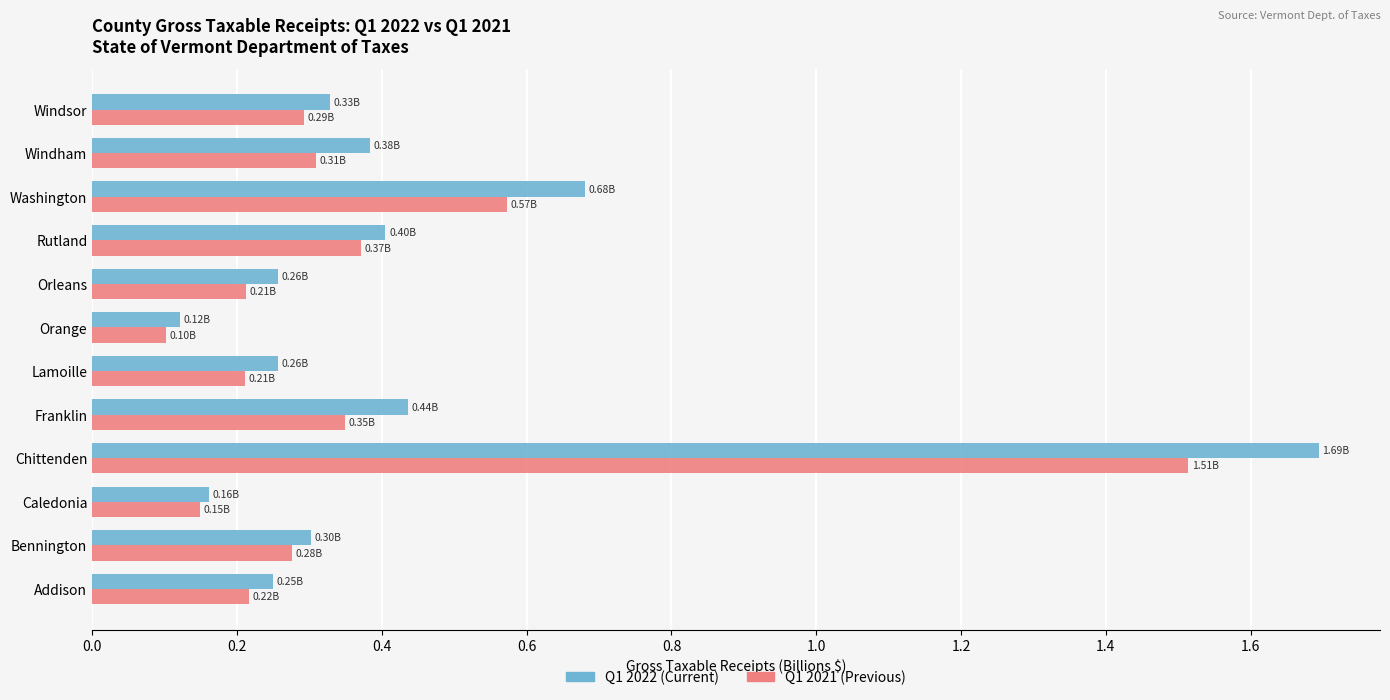

What is the sum of all Q1 2021 (Previous) values?

4.6